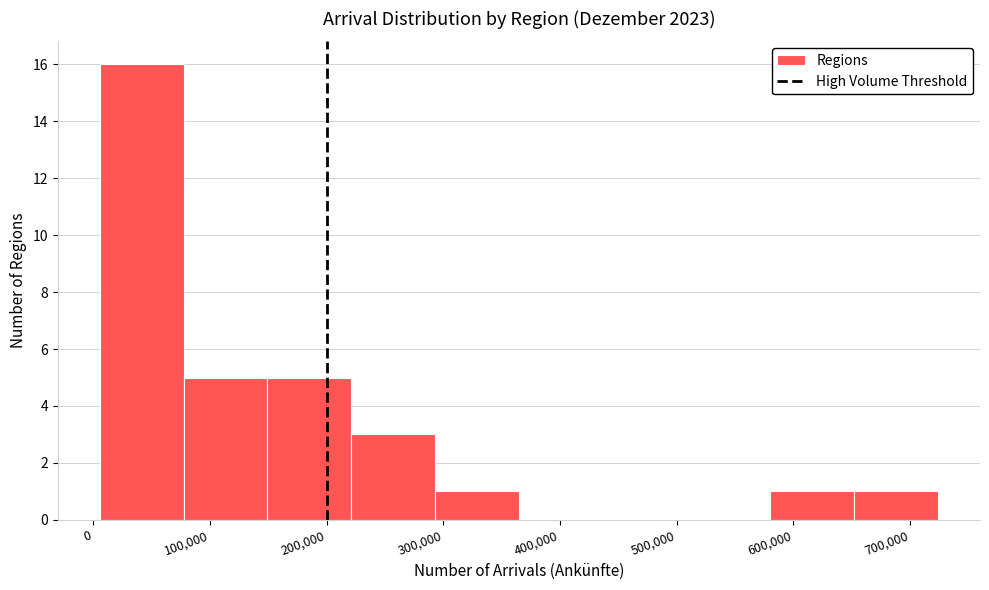

Reading left to right, transcribe this chart: for each bar, give the range it covers on the x-axis and its height. Neither the bar edges nor the heights are printed on the chart, so give them approximately, as read against the axes.

10000 to 80000: 16
80000 to 150000: 5
150000 to 220000: 5
220000 to 290000: 3
290000 to 360000: 1
360000 to 440000: 0
440000 to 510000: 0
510000 to 580000: 0
580000 to 650000: 1
650000 to 720000: 1